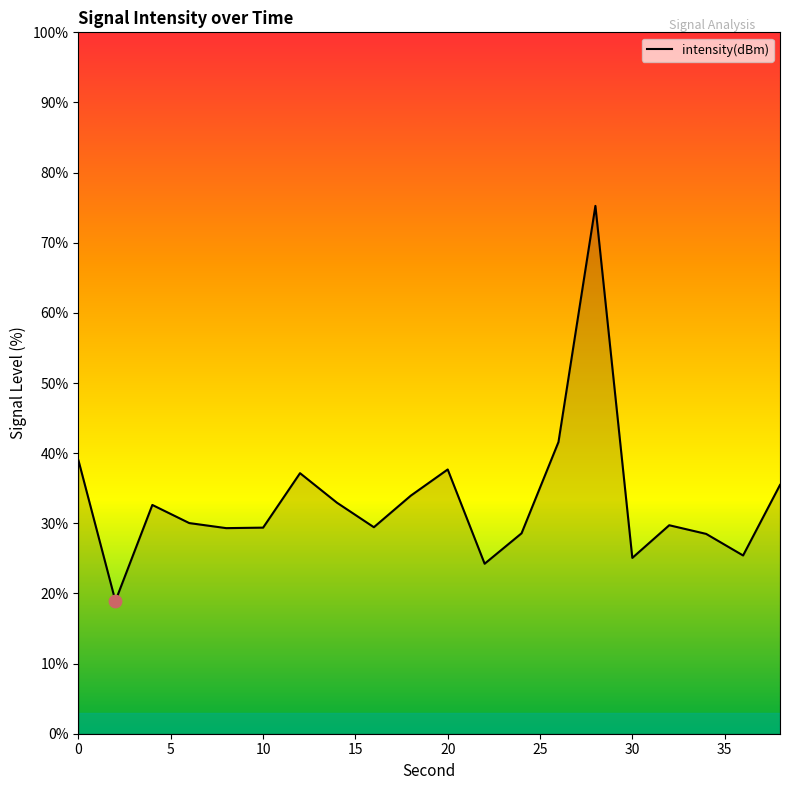

What is the greatest value displayed?

75.3